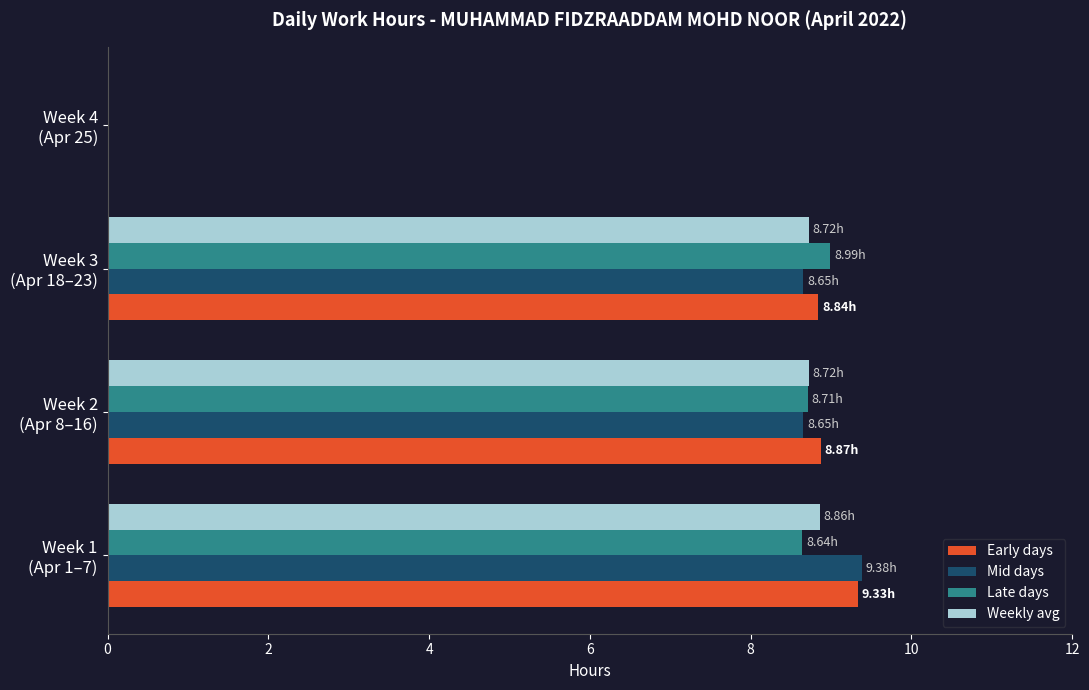

Where is Early days nearest to the value 4?

Week 4
(Apr 25)